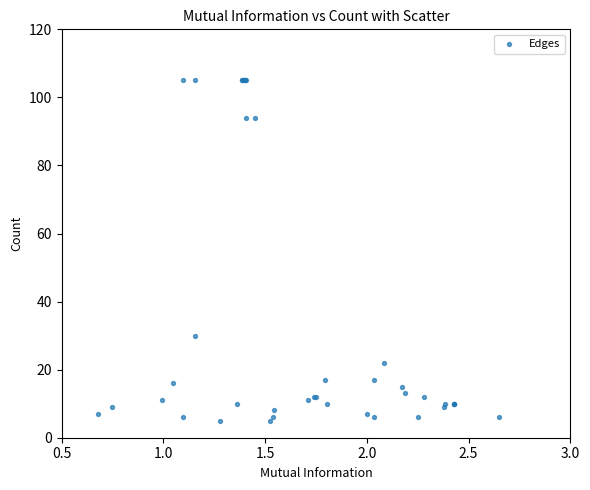

What Y value in the scatter plot is closest to 55?

30